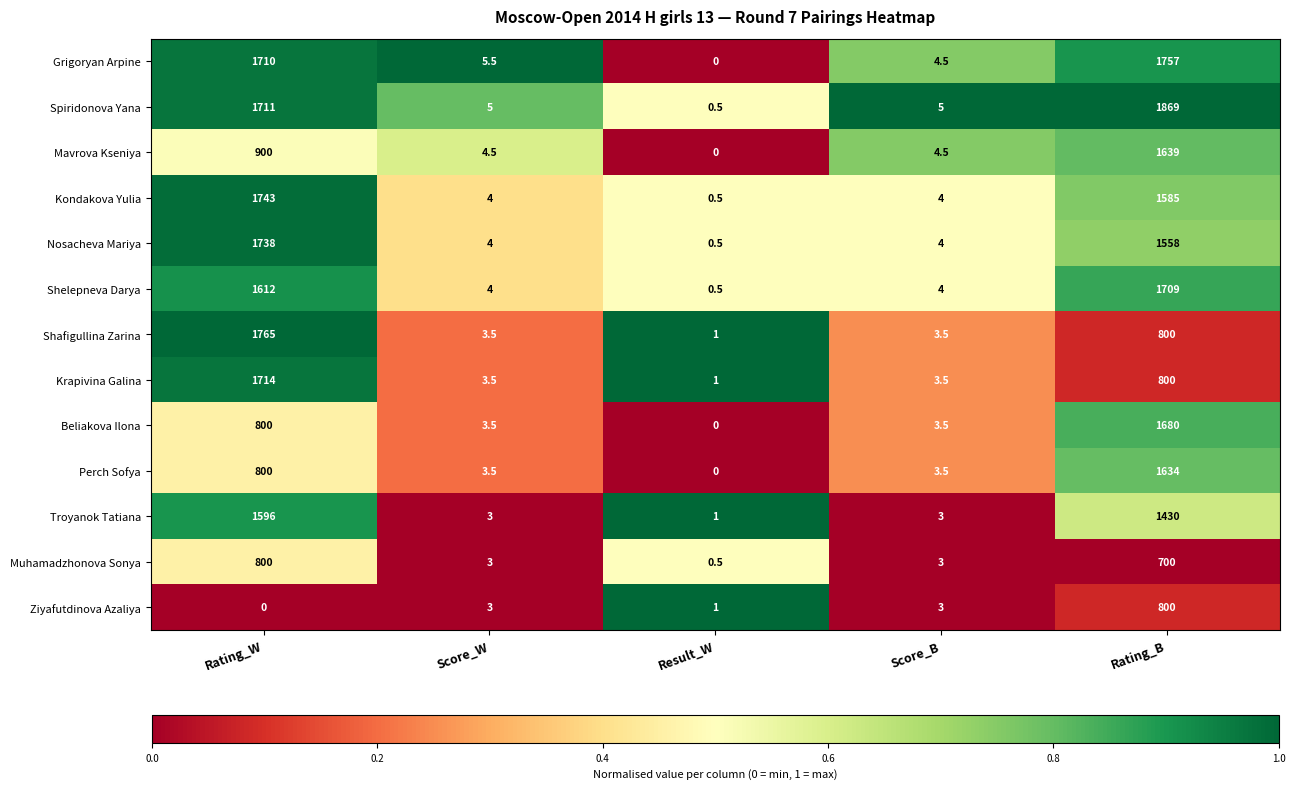

What is the difference between the second highest and minimum values in the Perch Sofya series?

800.0